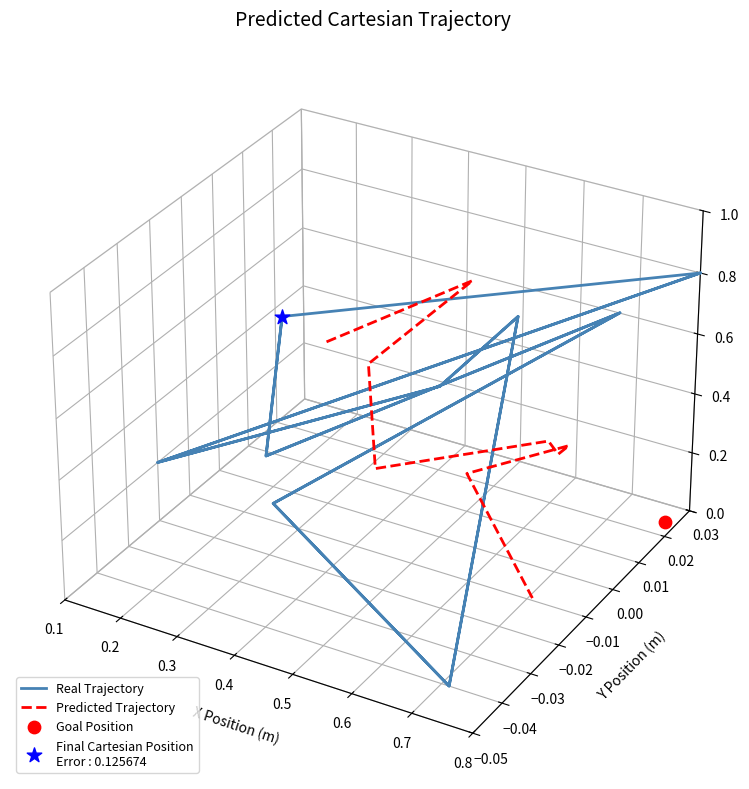

Which series has the widest spread of Y values?

Real Trajectory